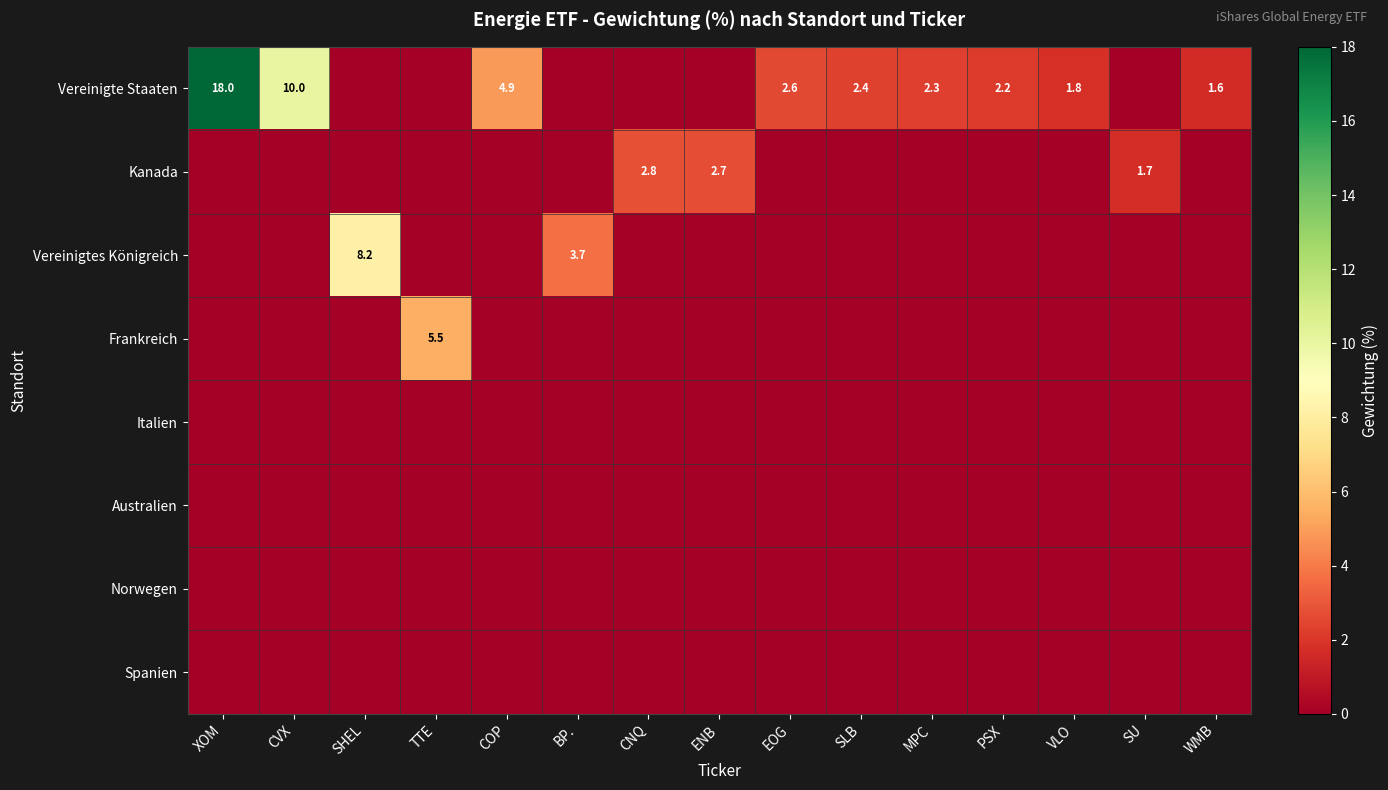

The value of Vereinigtes Königreich at SHEL is 8.2. True or false?

True